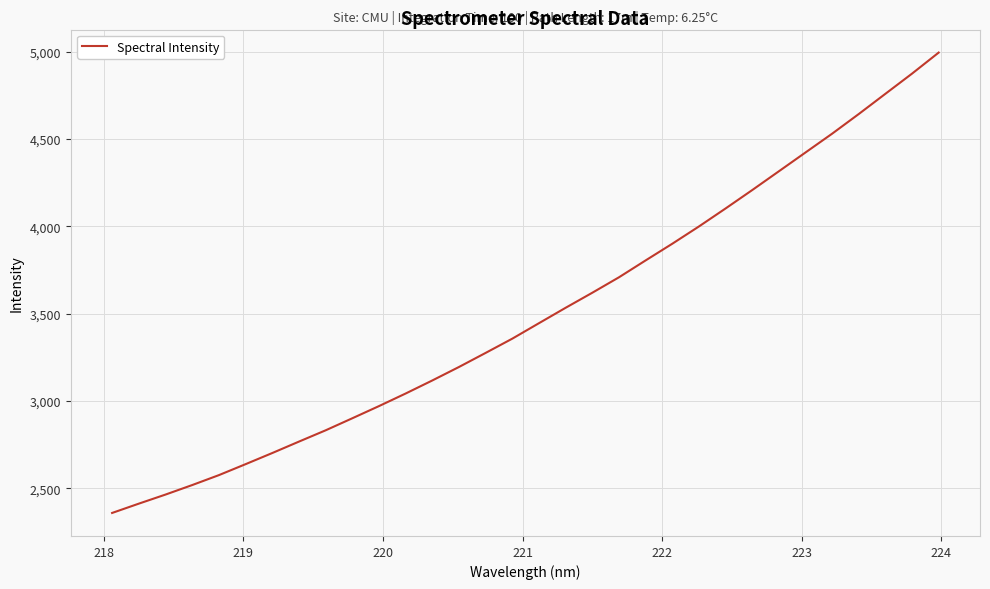

What is the maximum value shown in the chart?

4995.5